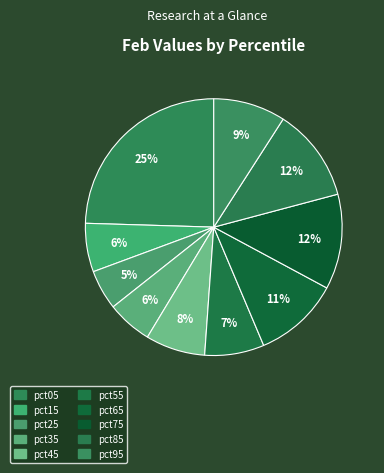

How many slices are in this pie chart?

10